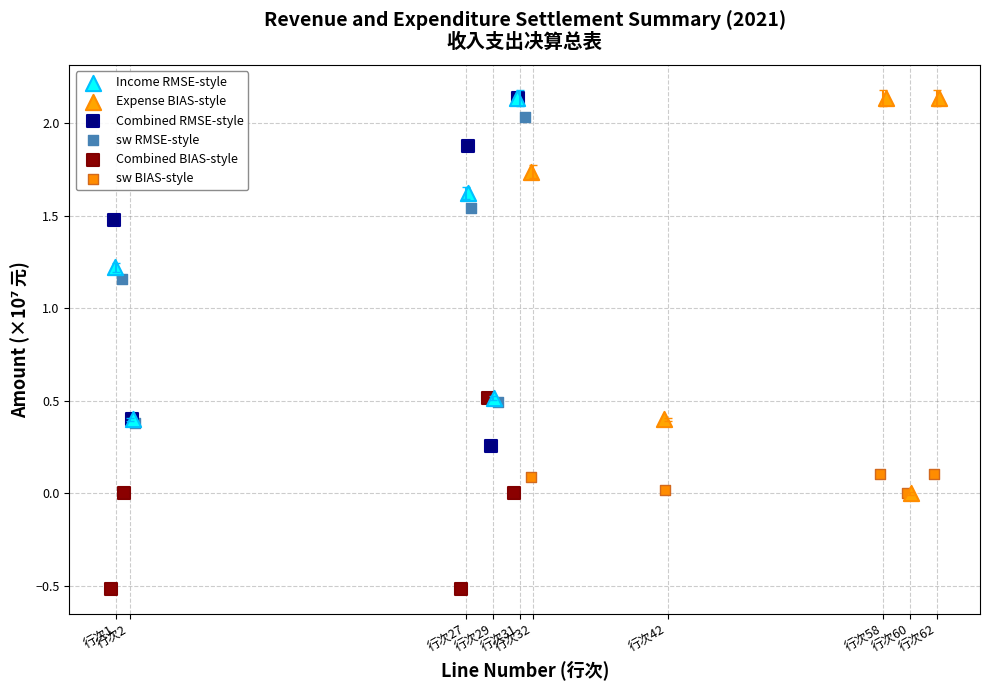

Which series reaches the minimum Y coordinate?

Combined BIAS-style